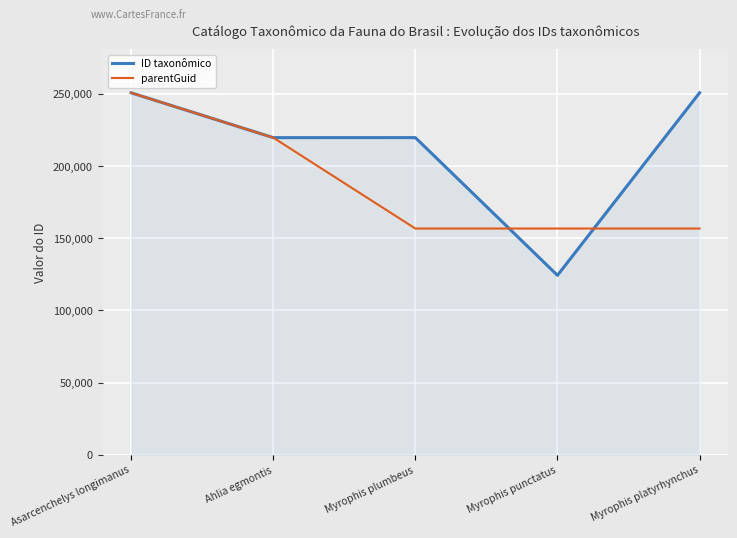

Does the chart have visible grid lines?

Yes